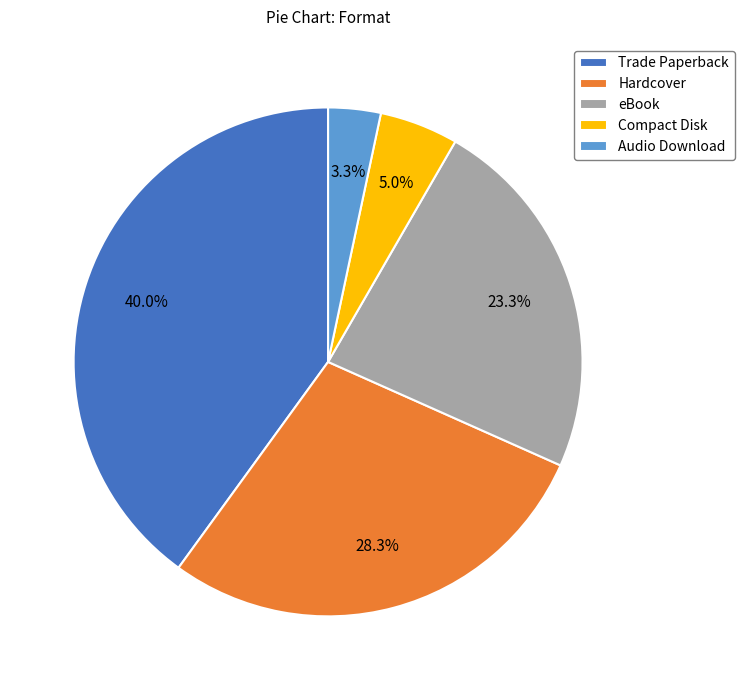

To the nearest percent, what is the difference between the Compact Disk and Trade Paperback slice percentages?

35%